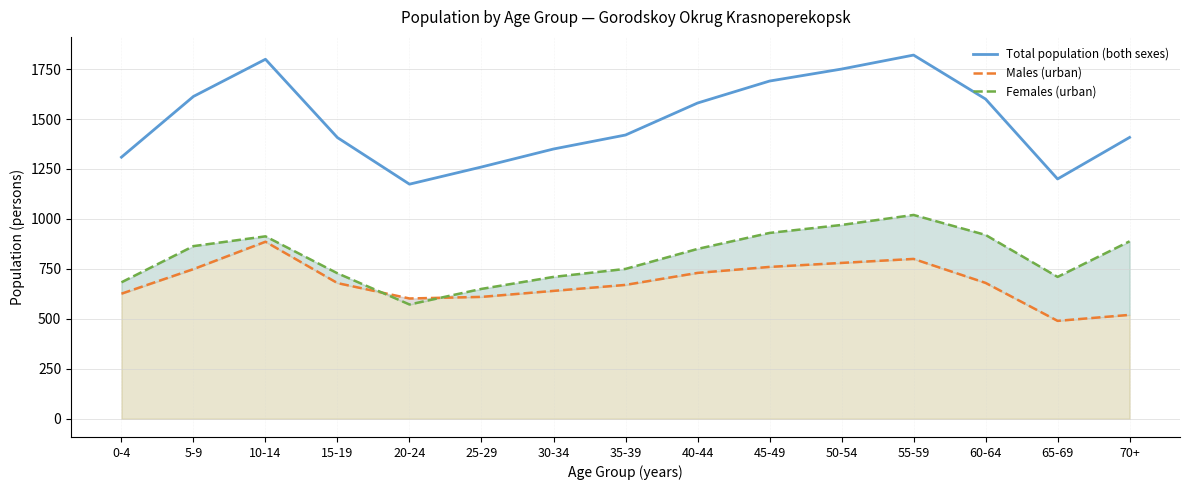

What is the difference between the highest and lowest values at 50-54?

970